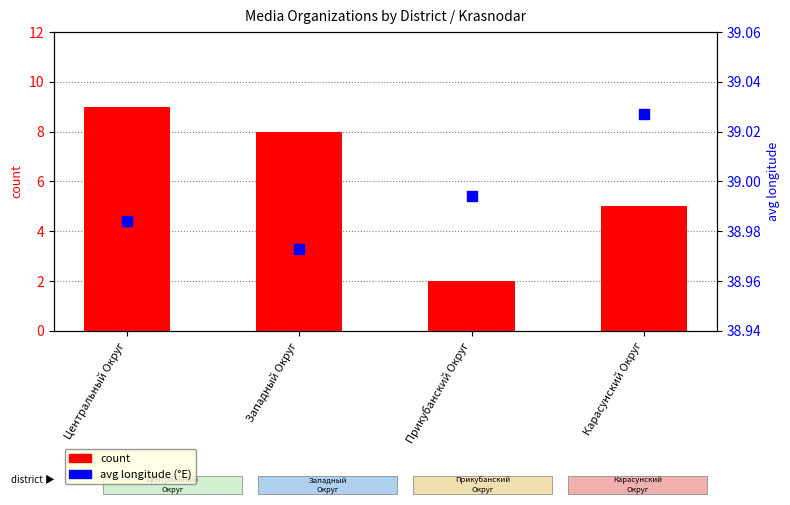

Which series has the largest Y range (max minus min)?

count